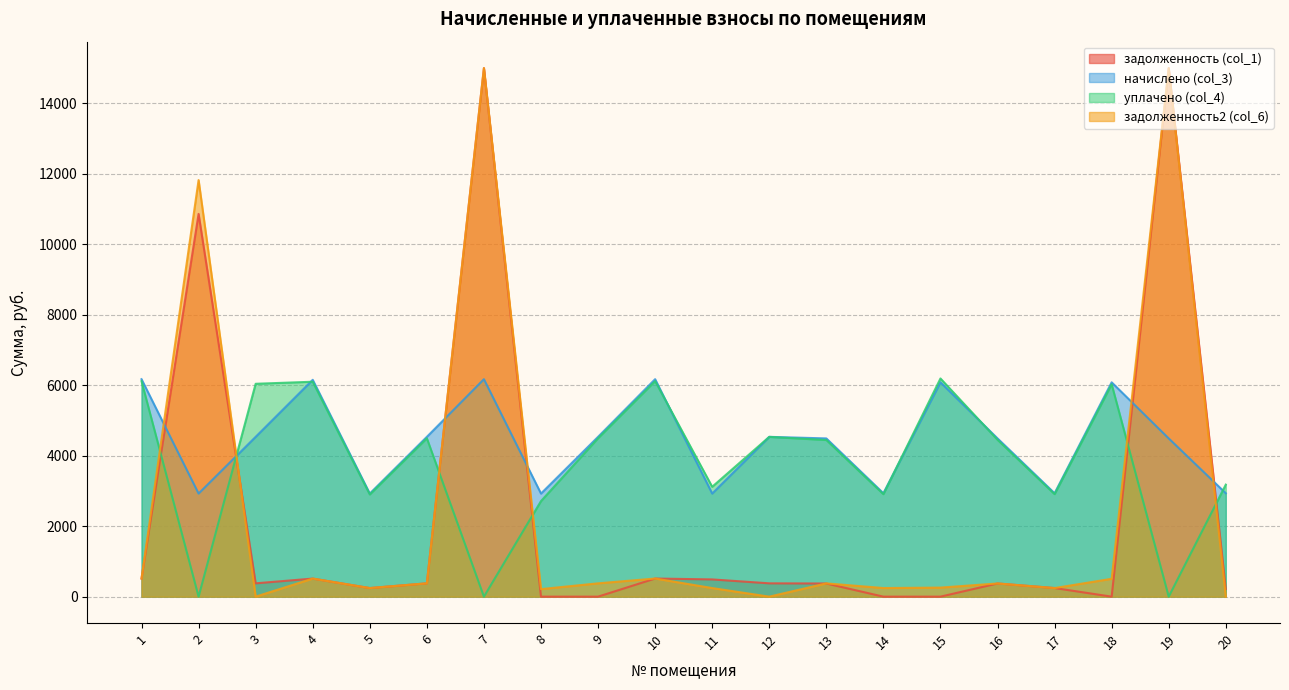

How many intersections are there between начислено (col_3) and уплачено (col_4)?

7